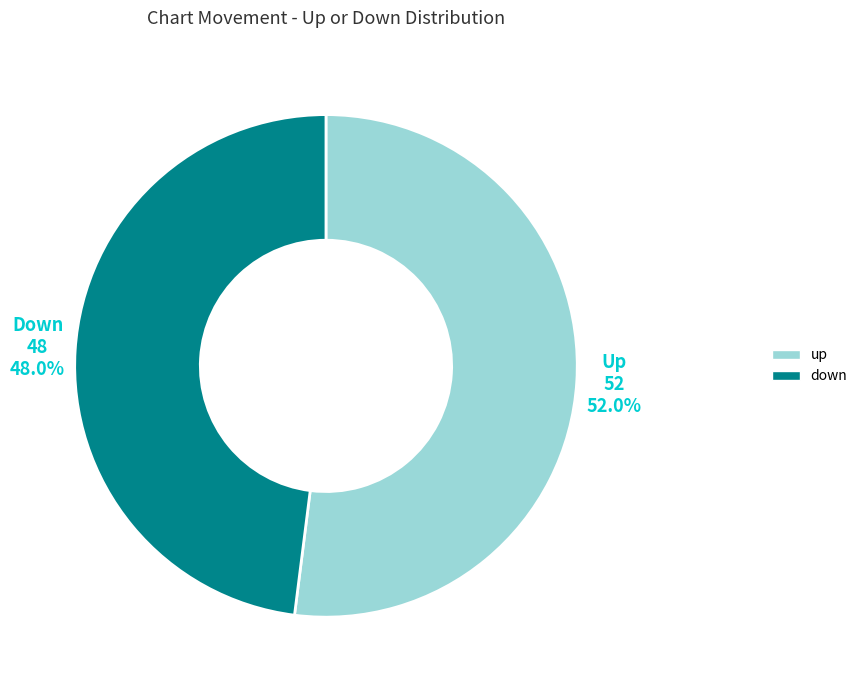

Between down and up, which is larger?

up